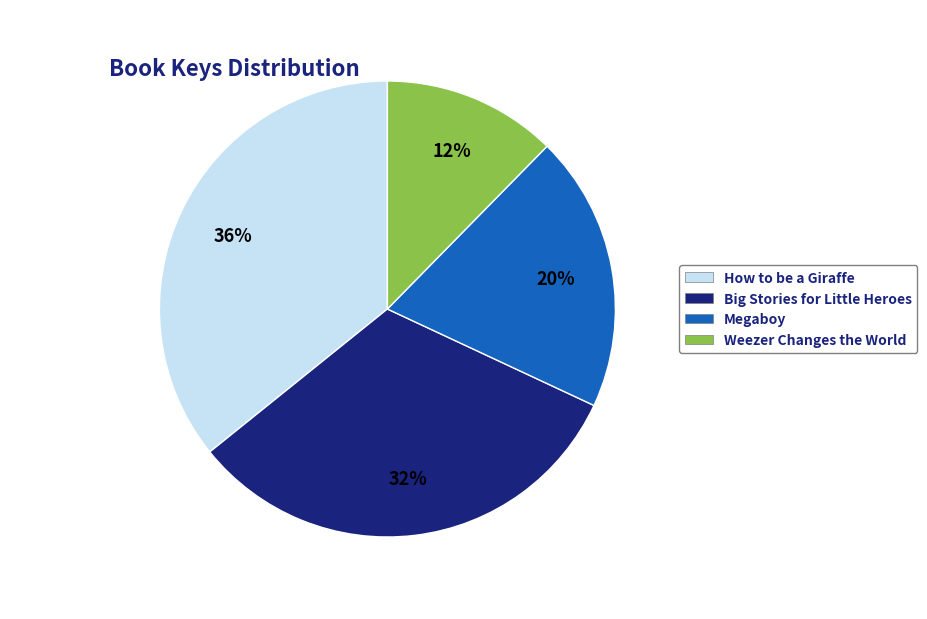

Combined, do Weezer Changes the World and Megaboy account for over 50%?

No